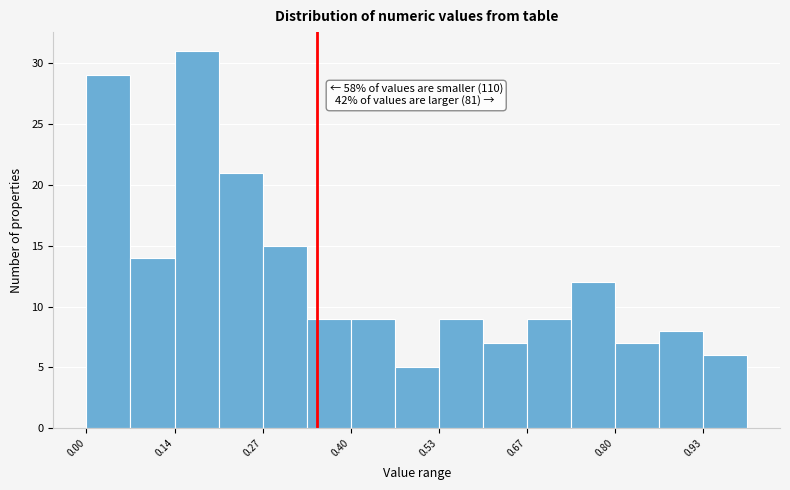

Read against the x-axis, roughly where is the centre of the tallest bar?

0.16